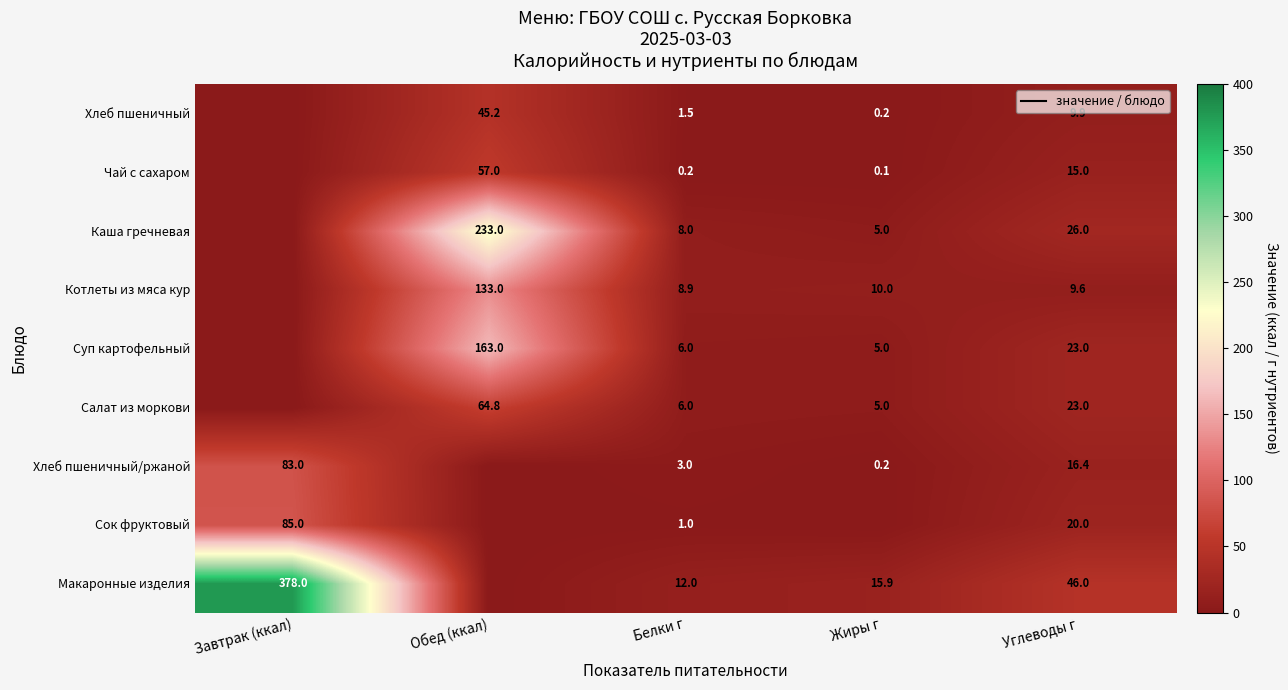

Is it true that Салат из моркови equals 34.5 at Углеводы г?

False